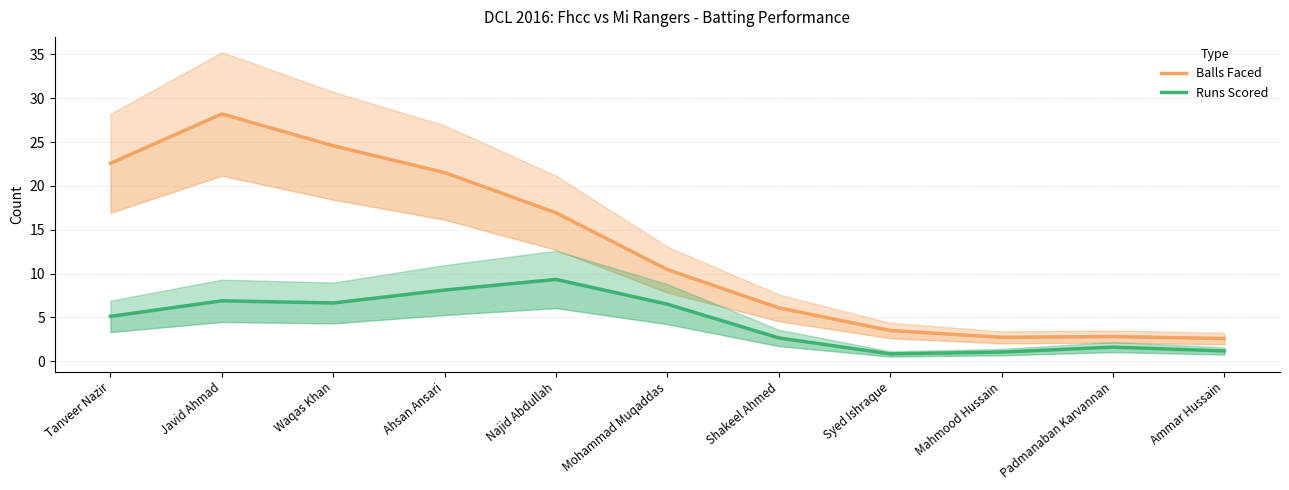

Which category has the lowest value across all series?

Syed Ishraque